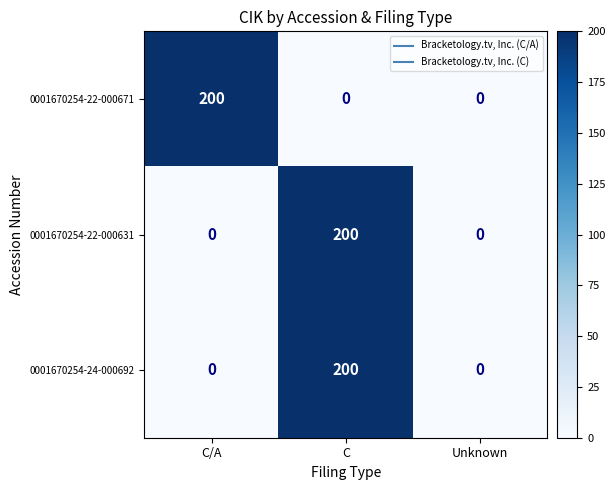

At which category is the sum across all series the highest?

C